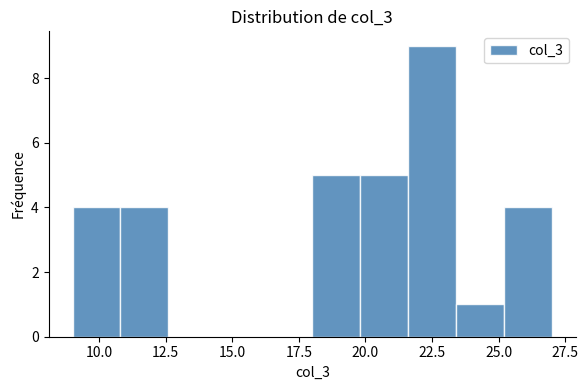

Read against the x-axis, roughly where is the centre of the tallest bar?

22.5